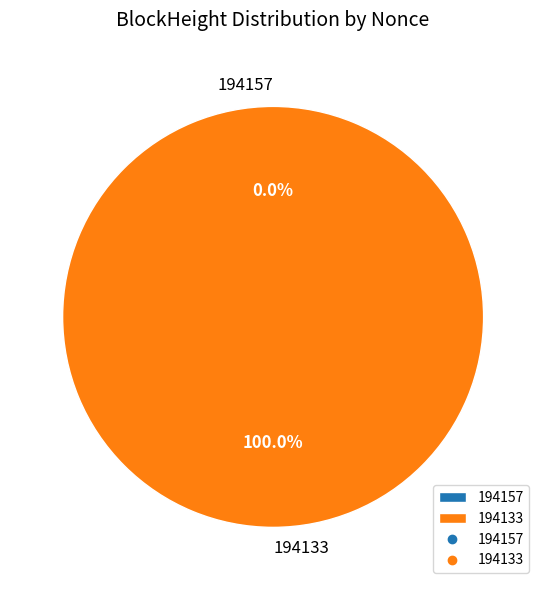

How many slices are in this pie chart?

2